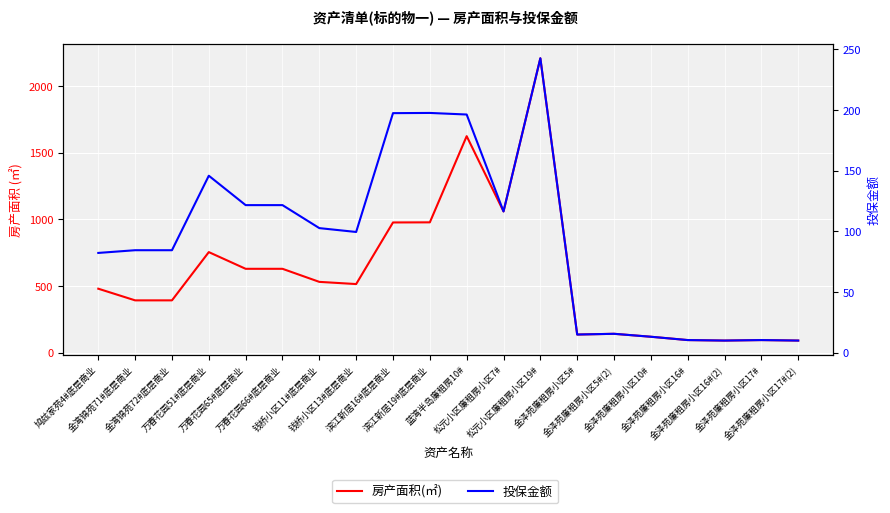

Which series has the widest spread of values?

房产面积(㎡)